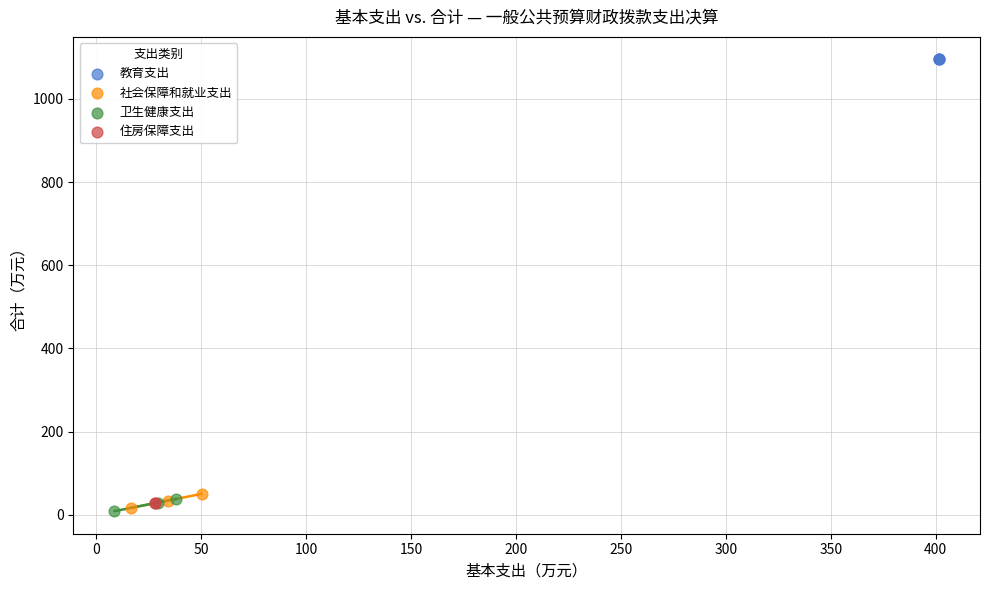

What are all the series names shown in the legend?

教育支出, 社会保障和就业支出, 卫生健康支出, 住房保障支出